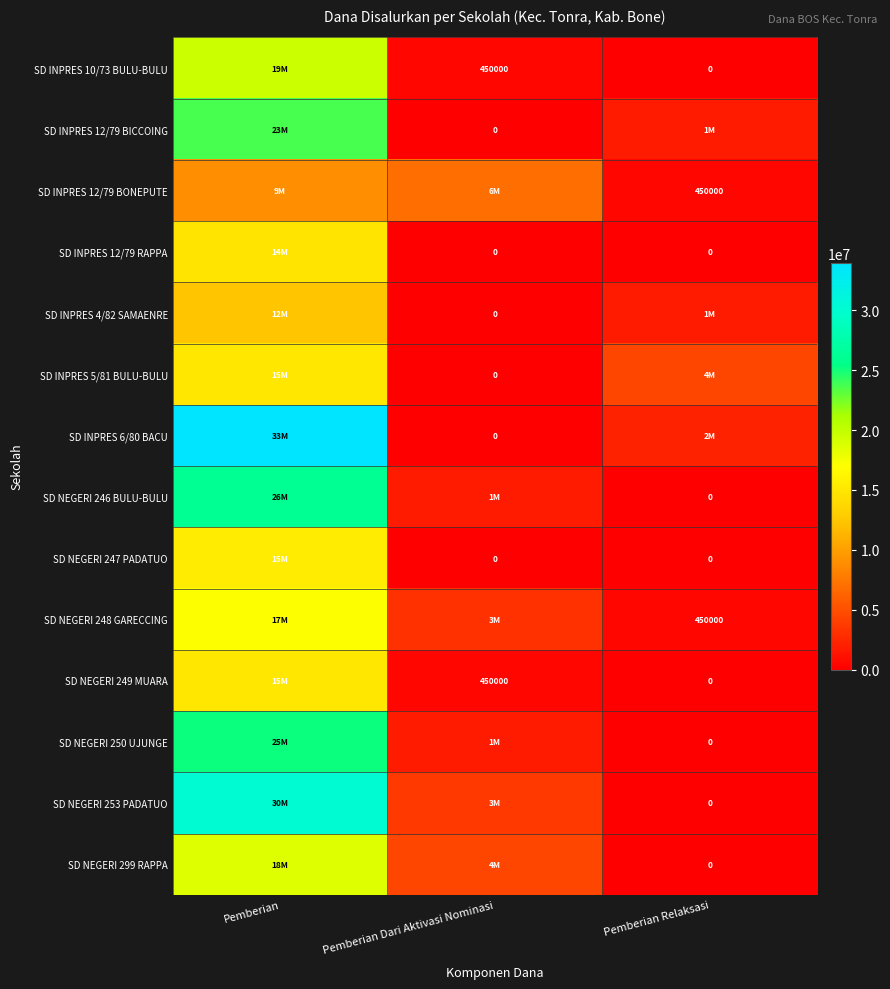

How many categories are shown in the chart?

3